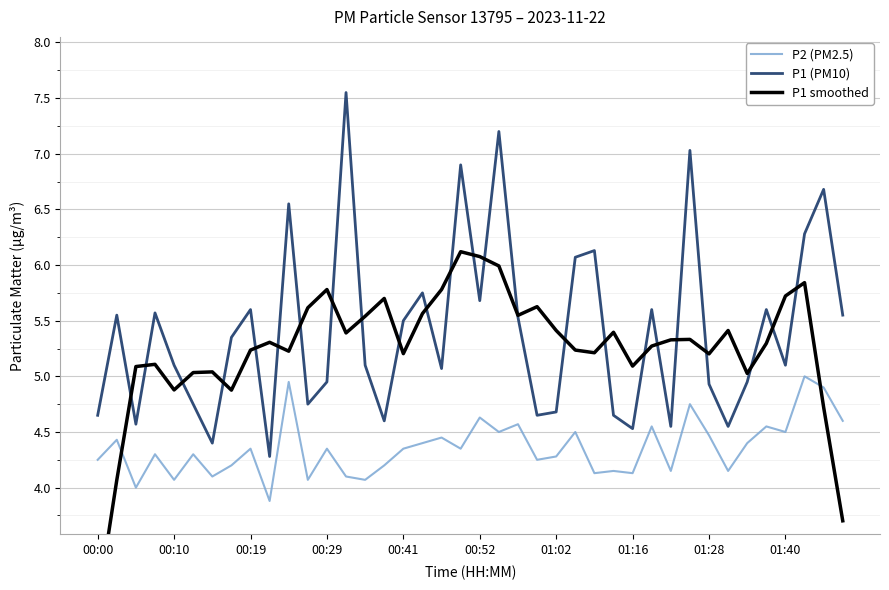

What are all the series names shown in the legend?

P2 (PM2.5), P1 (PM10), P1 smoothed